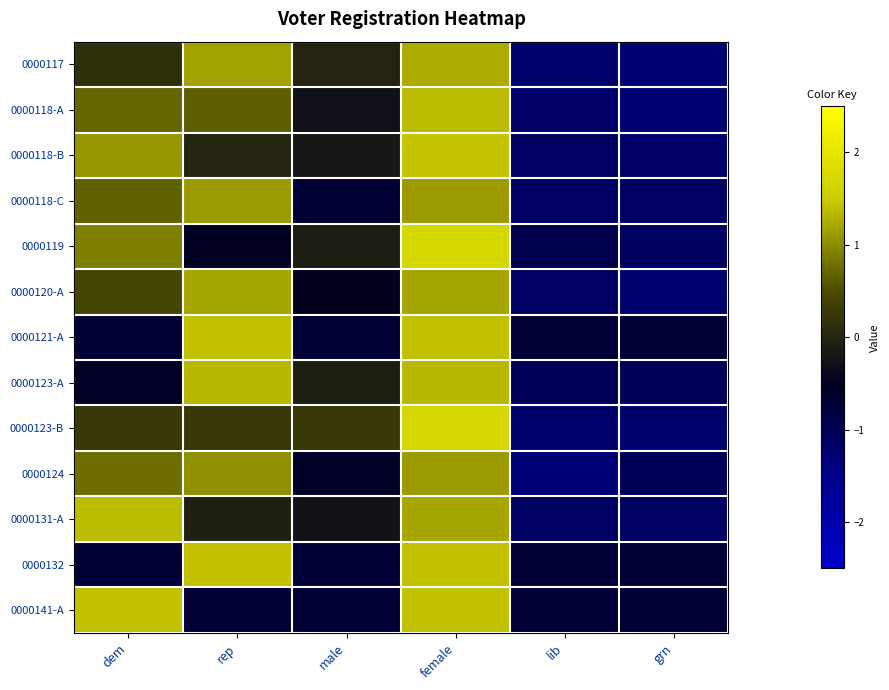

Reading left to right, transcribe all the data shown in this chart.

0000117: dem=0.1	rep=1.2	male=-0.0	female=1.2	lib=-1.2	grn=-1.3
0000118-A: dem=0.7	rep=0.7	male=-0.3	female=1.4	lib=-1.2	grn=-1.3
0000118-B: dem=1.1	rep=-0.0	male=-0.2	female=1.4	lib=-1.1	grn=-1.2
0000118-C: dem=0.7	rep=1.1	male=-0.7	female=1.1	lib=-1.1	grn=-1.1
0000119: dem=0.9	rep=-0.5	male=-0.1	female=1.7	lib=-0.9	grn=-1.1
0000120-A: dem=0.4	rep=1.2	male=-0.5	female=1.2	lib=-1.1	grn=-1.2
0000121-A: dem=-0.7	rep=1.4	male=-0.7	female=1.4	lib=-0.7	grn=-0.7
0000123-A: dem=-0.6	rep=1.3	male=-0.1	female=1.3	lib=-1.0	grn=-1.0
0000123-B: dem=0.2	rep=0.2	male=0.2	female=1.7	lib=-1.2	grn=-1.2
0000124: dem=0.8	rep=1.0	male=-0.6	female=1.1	lib=-1.3	grn=-1.0
0000131-A: dem=1.4	rep=-0.1	male=-0.2	female=1.2	lib=-1.1	grn=-1.1
0000132: dem=-0.7	rep=1.4	male=-0.7	female=1.4	lib=-0.7	grn=-0.7
0000141-A: dem=1.4	rep=-0.7	male=-0.7	female=1.4	lib=-0.7	grn=-0.7